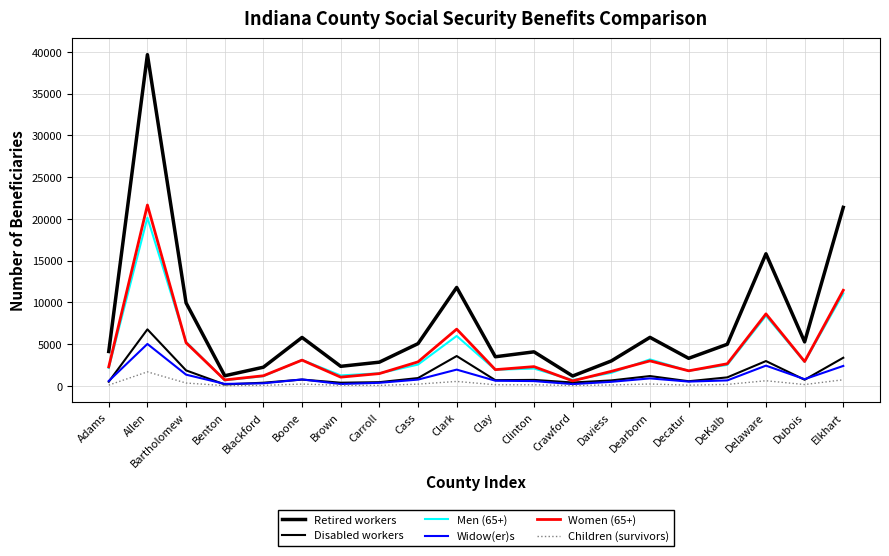

What is the label of the 14th point from the left?

Daviess